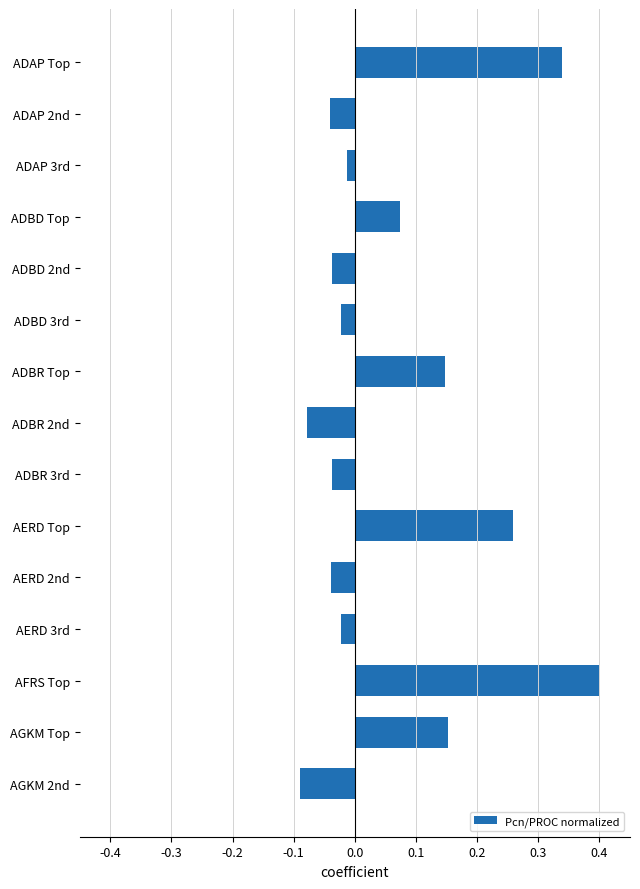

What position from the bottom is AERD 3rd?

4